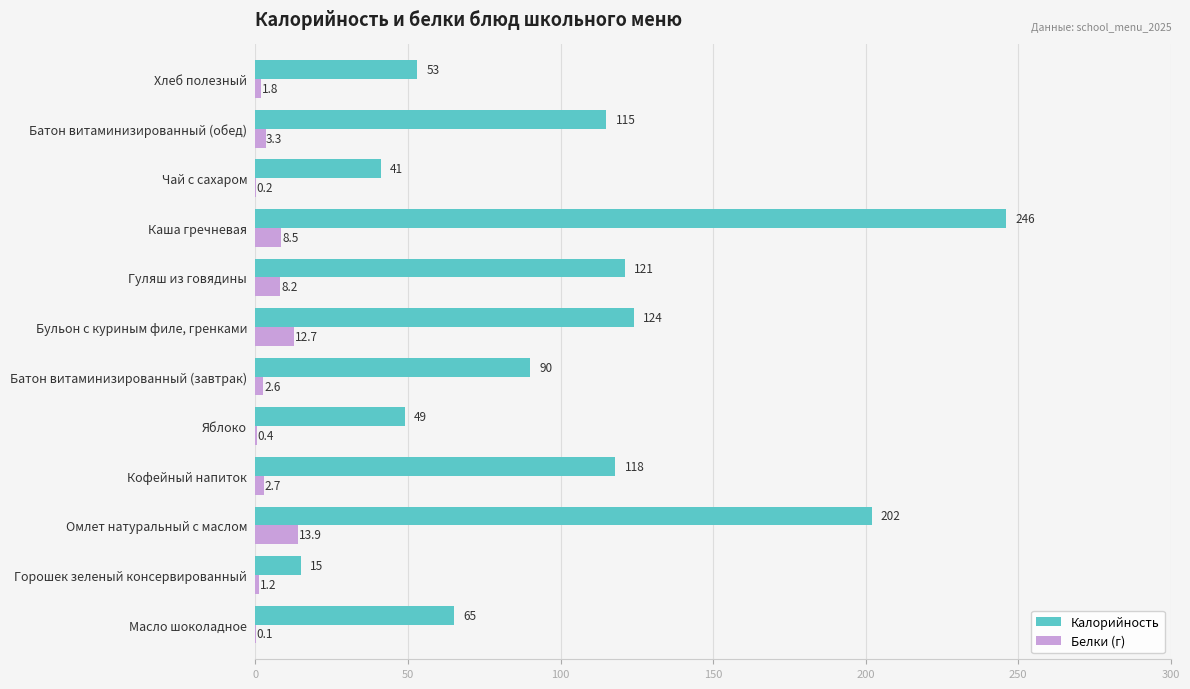

Where is Калорийность nearest to the value 130?

Бульон с куриным филе, гренками